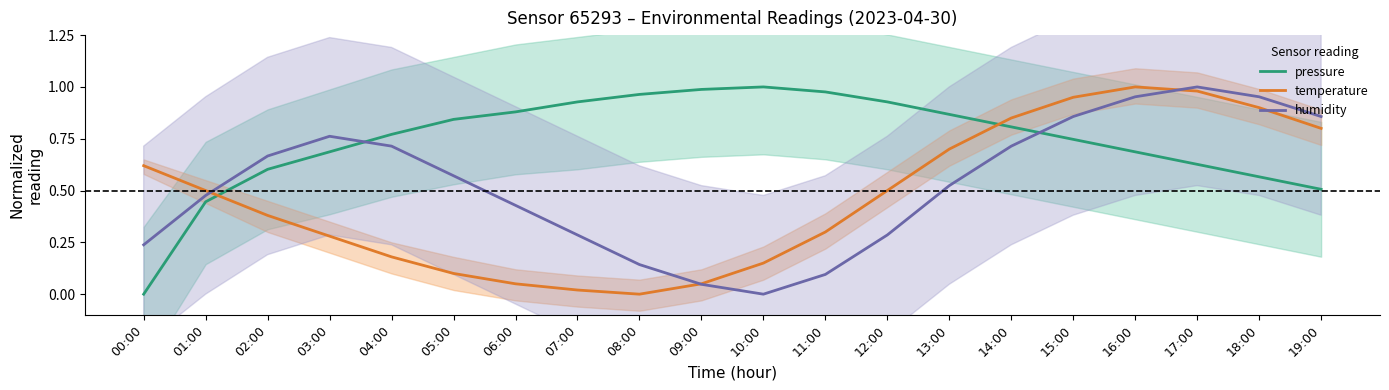

Which series changed the most between 07:00 and 09:00?

humidity